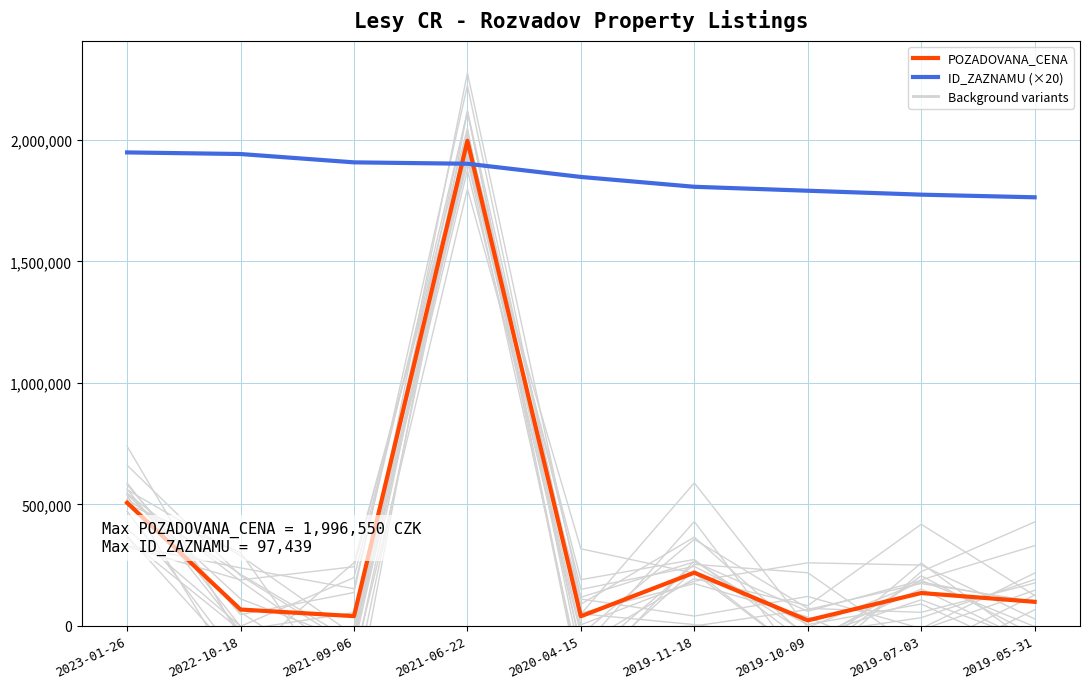

Is this an area chart (filled region under the line)?

No